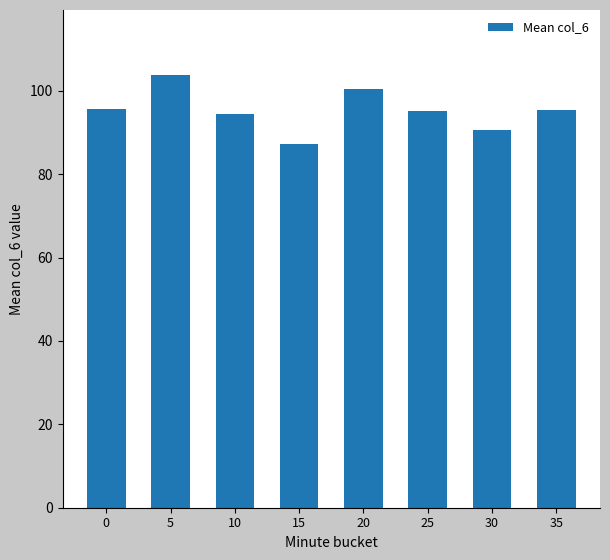

What value does the data have at 20?

100.4